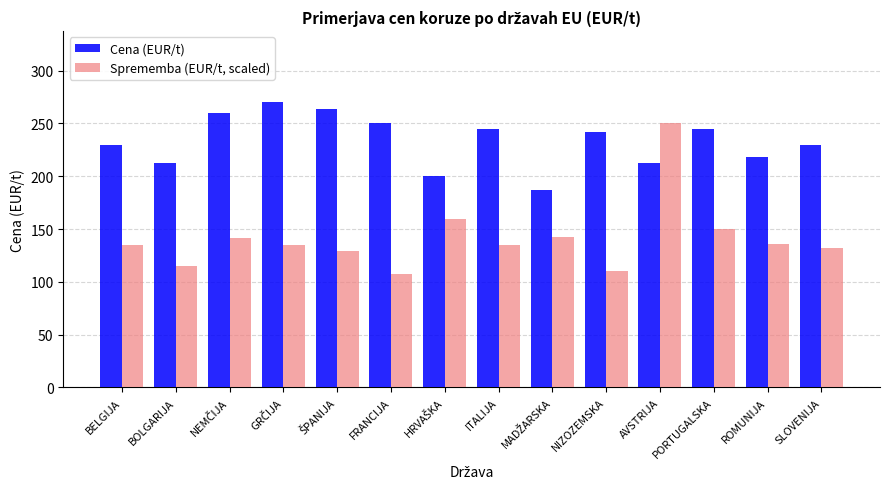

At which category is the sum across all series the highest?

AVSTRIJA